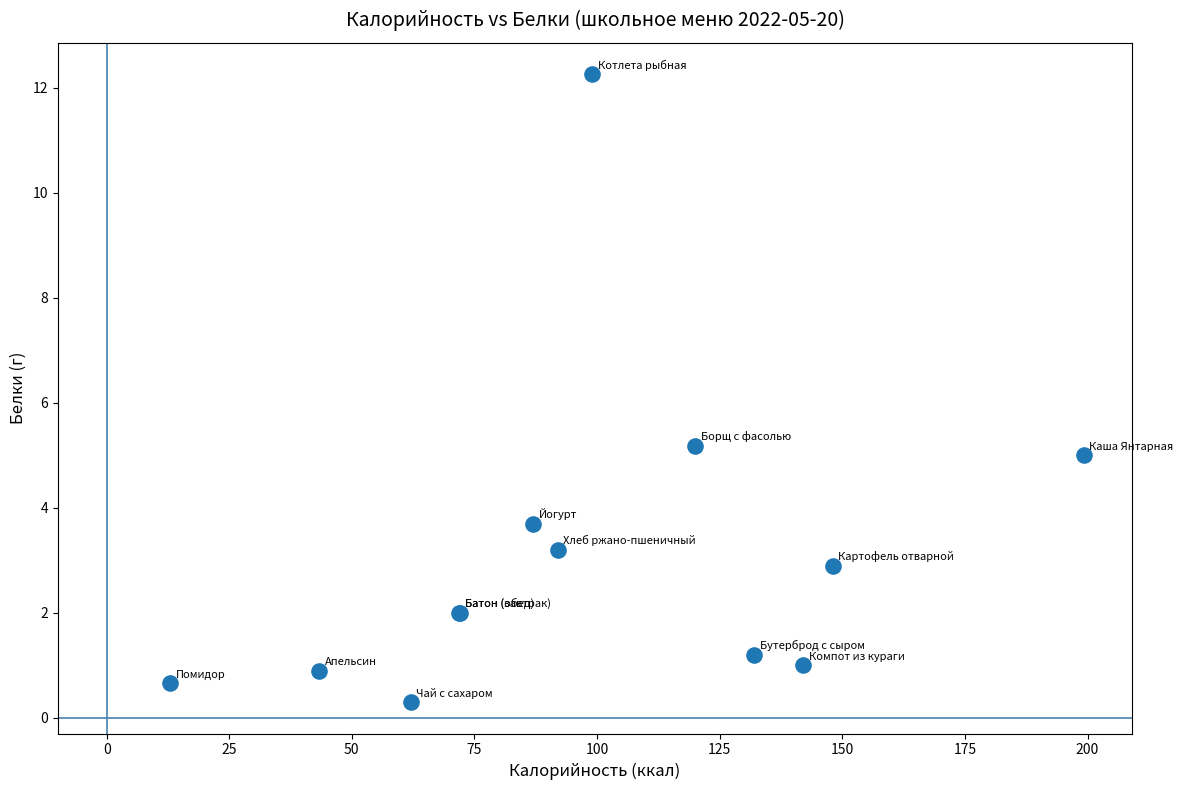

What Y value in the scatter plot is closest to 6?

5.2